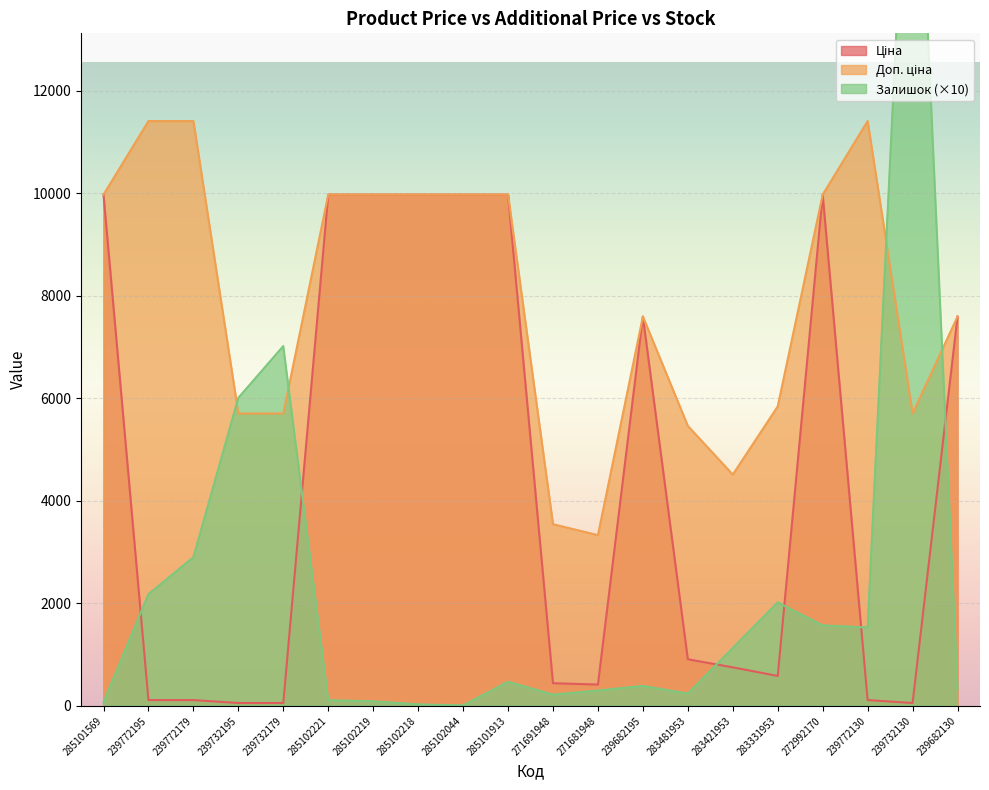

Which category has the lowest value in the Доп. ціна series?

271681948